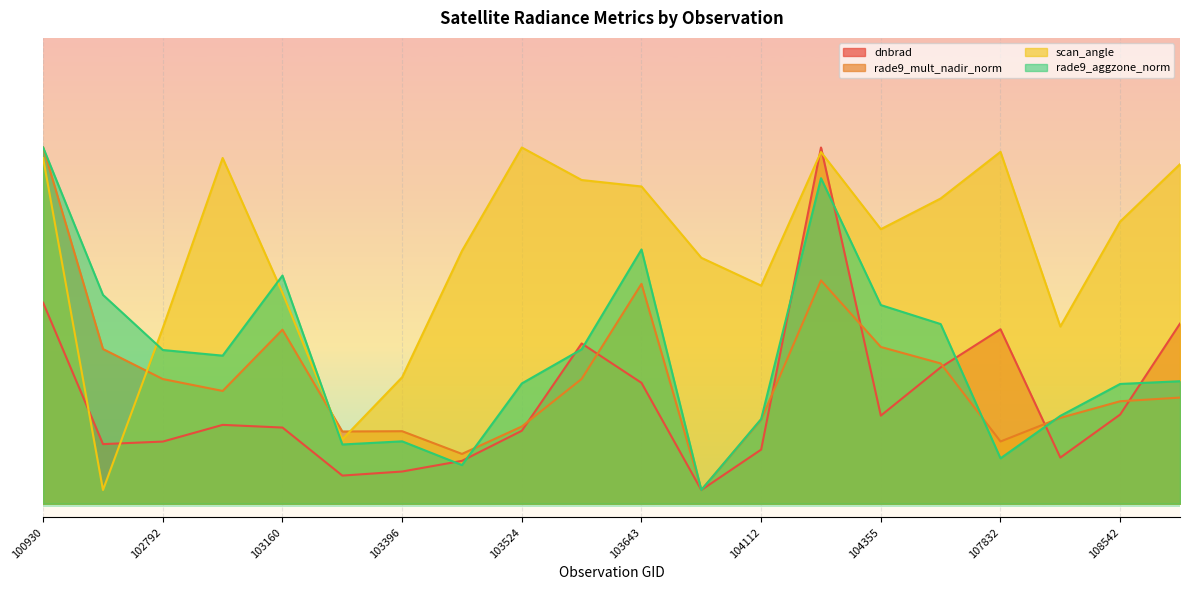

Which category has the highest value in the rade9_mult_nadir_norm series?

100930